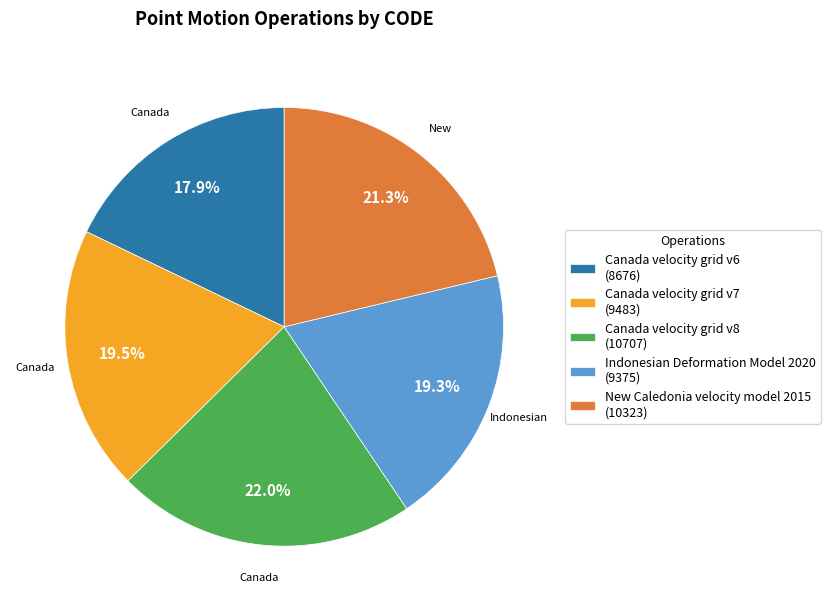

To the nearest percent, what is the difference between the largest and smallest slice percentages?

4%